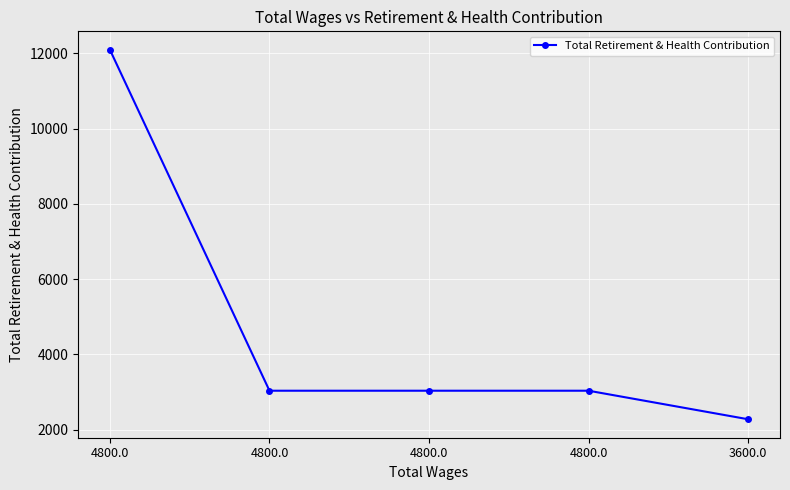

What is the average value?

4695